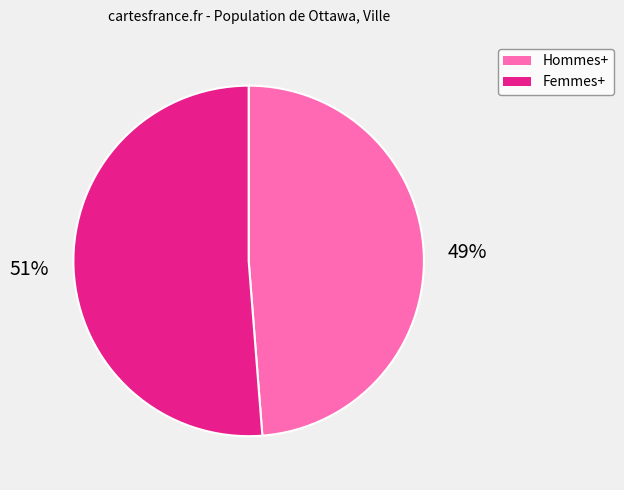

To the nearest percent, what is the difference between the Femmes+ and Hommes+ slice percentages?

2%